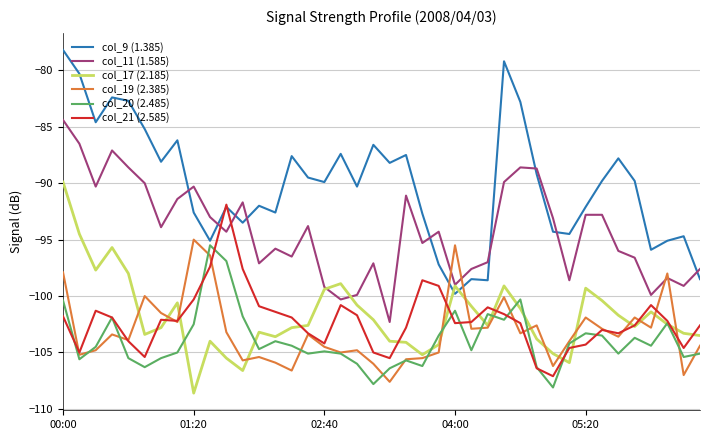

What is the average value of the col_20 (2.485) series?

-103.9